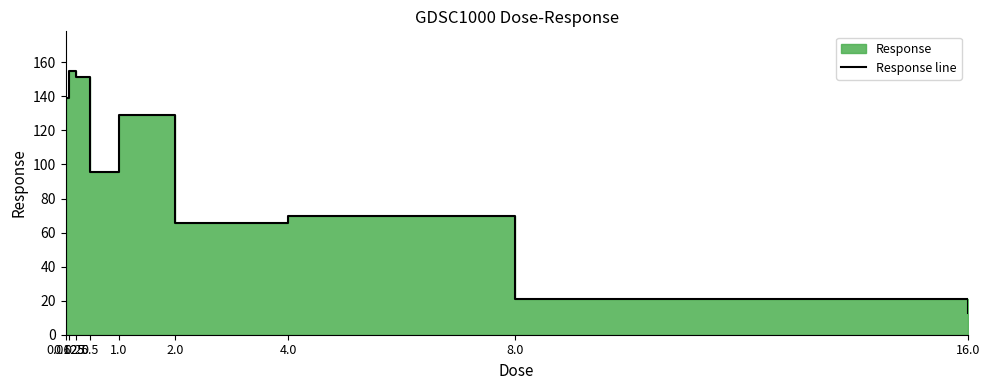

At which category does the chart reach its minimum across all series?

16.0